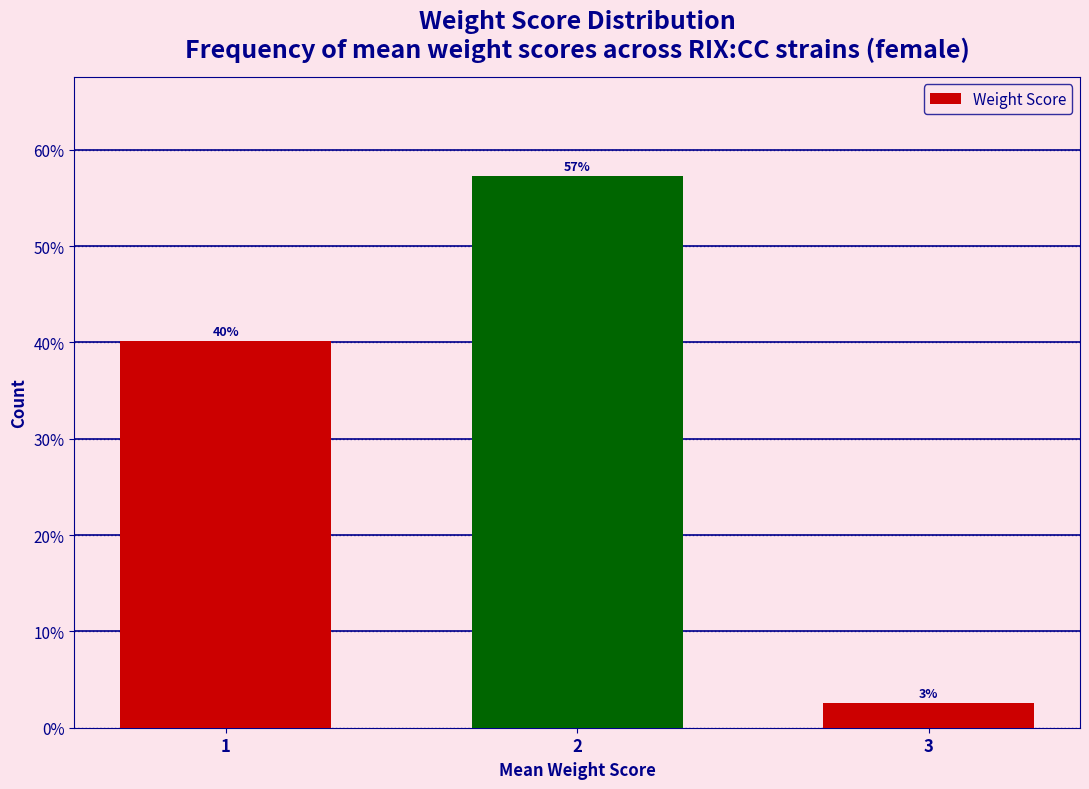

List the labels in order of value, smallest first.

3, 1, 2